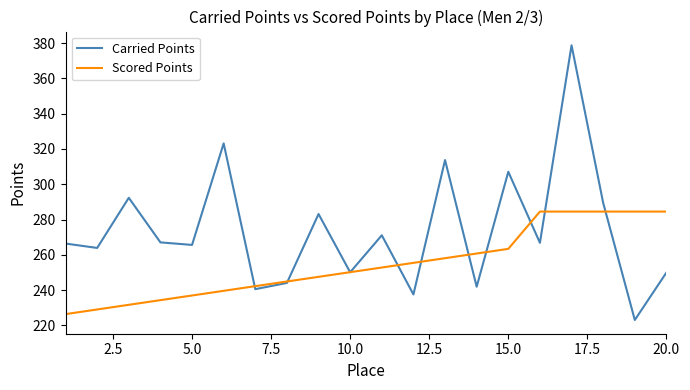

Rank the series by their average value, from highest to lowest.

Carried Points, Scored Points